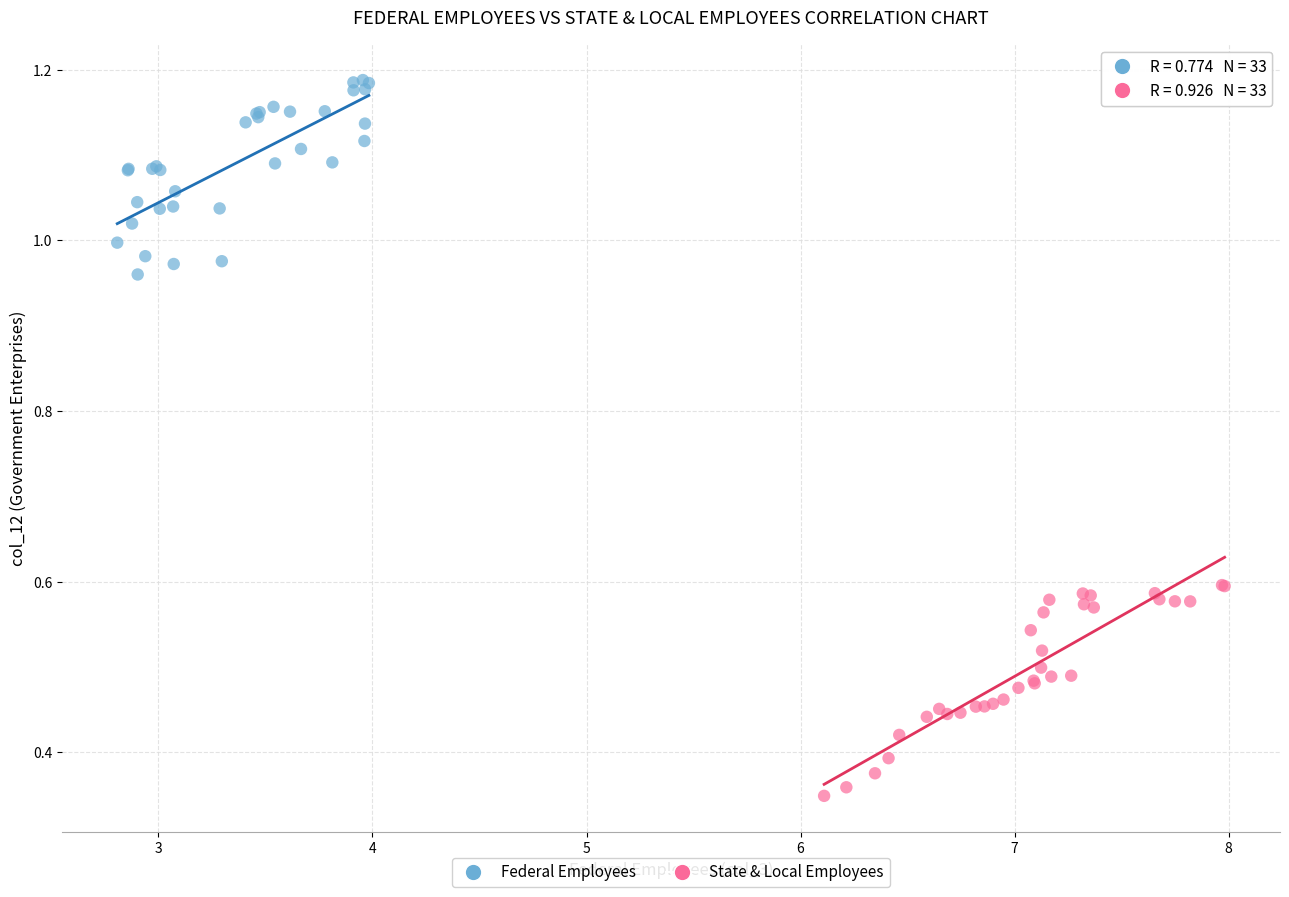

What are all the series names shown in the legend?

Federal Employees, State & Local Employees